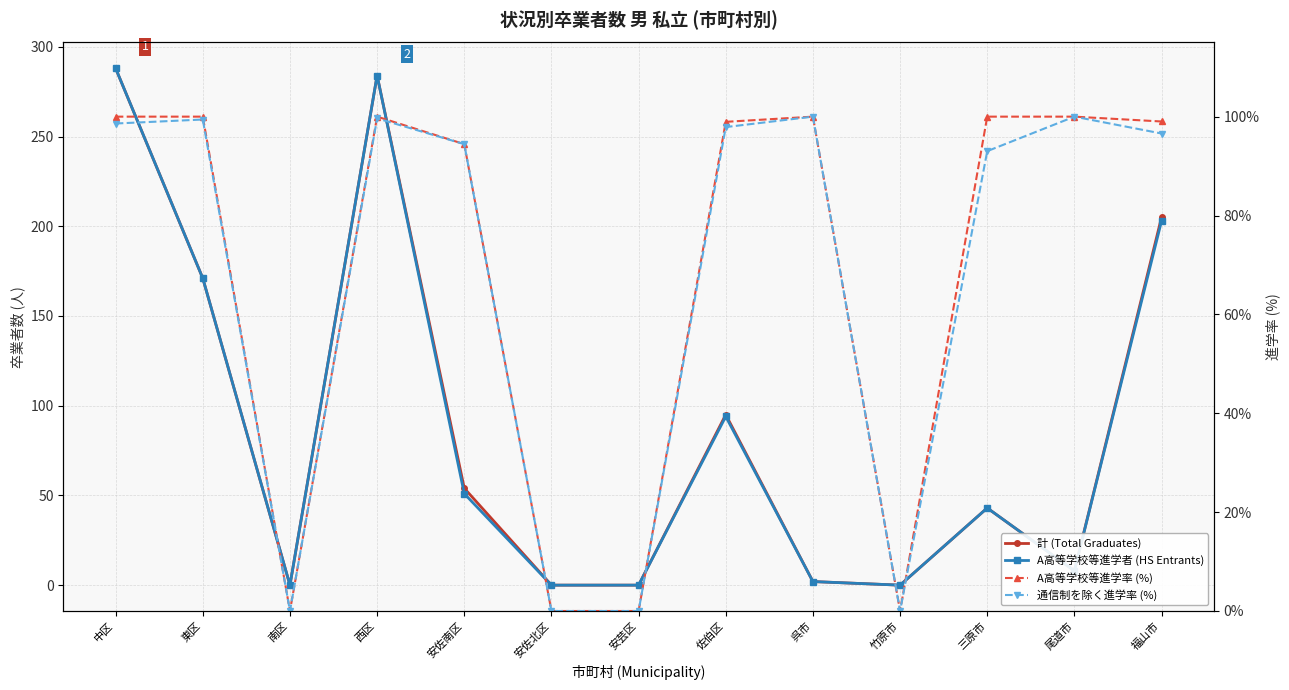

What is the difference between the 通信制を除く進学率 (%) values at 西区 and 呉市?

0.3